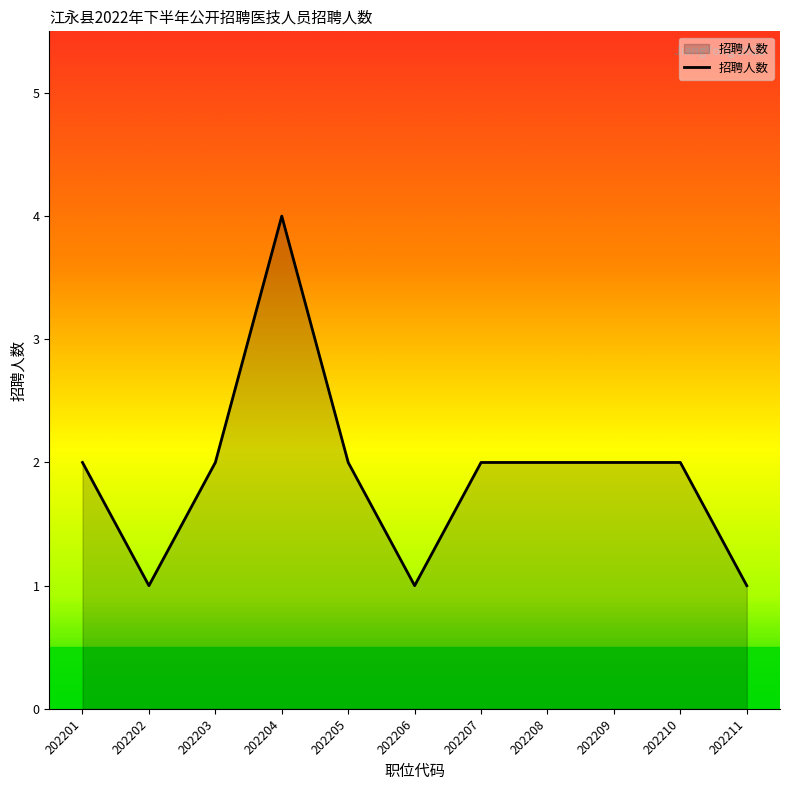

What is the greatest value displayed?

4